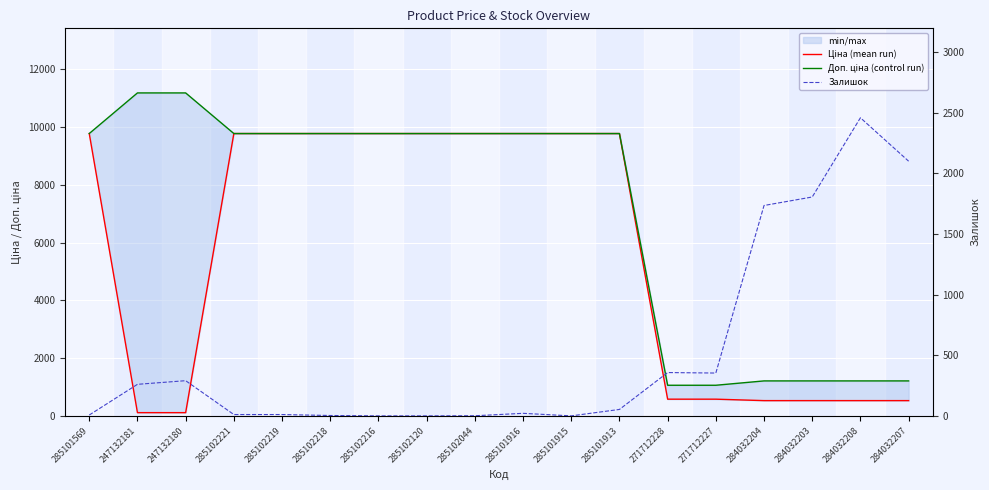

How many categories are shown in the chart?

18